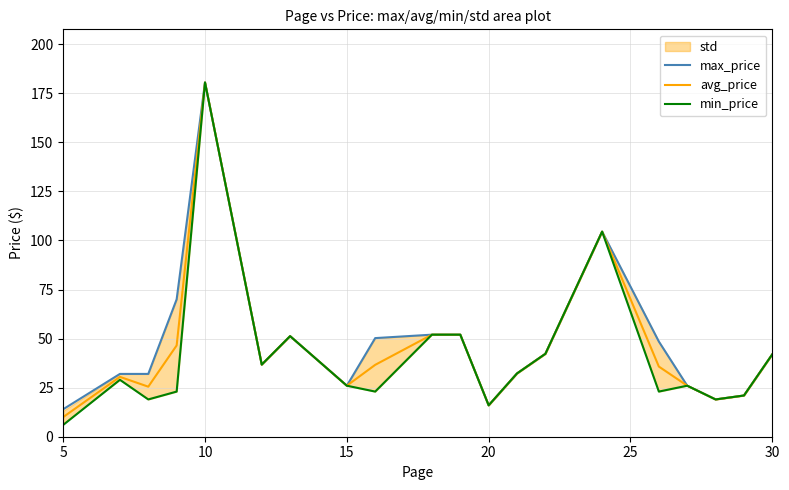

Which category has the lowest value in the avg_price series?

5